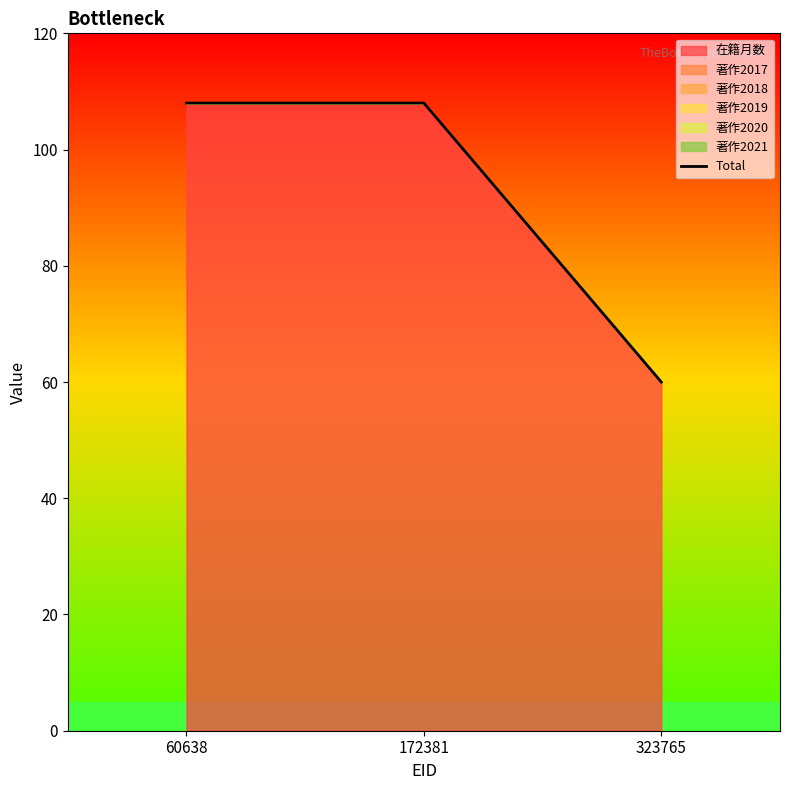

How many lines are shown in the chart?

1